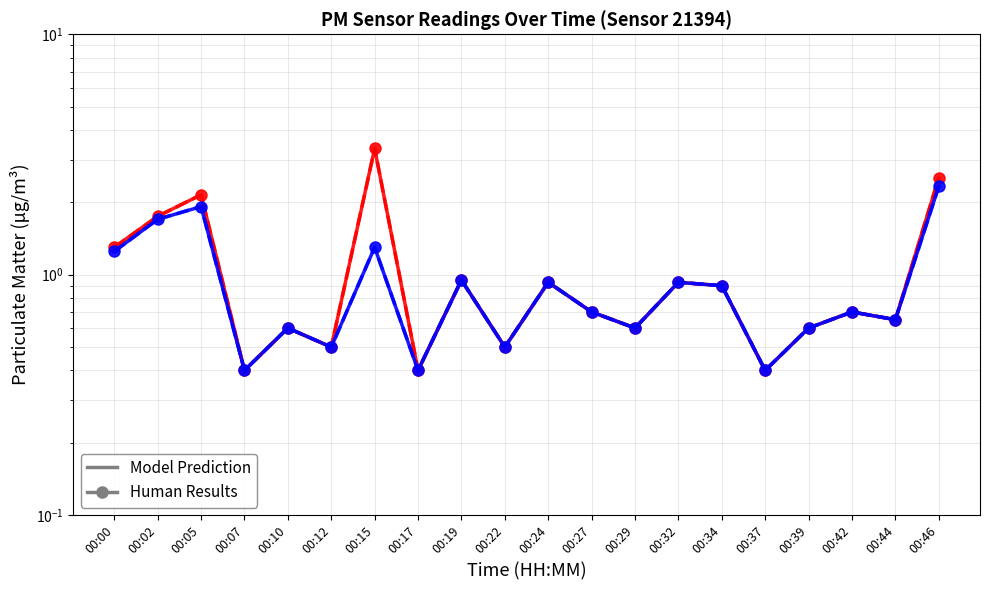

Is it true that P2 Human equals 0.4 at 00:29?

False